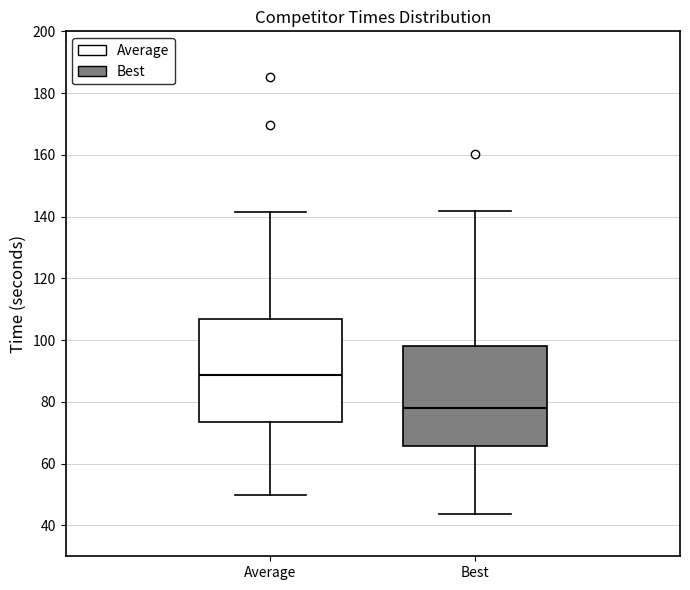

Reading left to right, read every box against the y-axis: the position of its median line, the range the box covers, and the ends of its whiskers. The values are not printed on the chart, so give them approximately, as read against the axis.

Average: median 88, box 74 to 106, whiskers 50 to 142
Best: median 78, box 66 to 98, whiskers 44 to 142